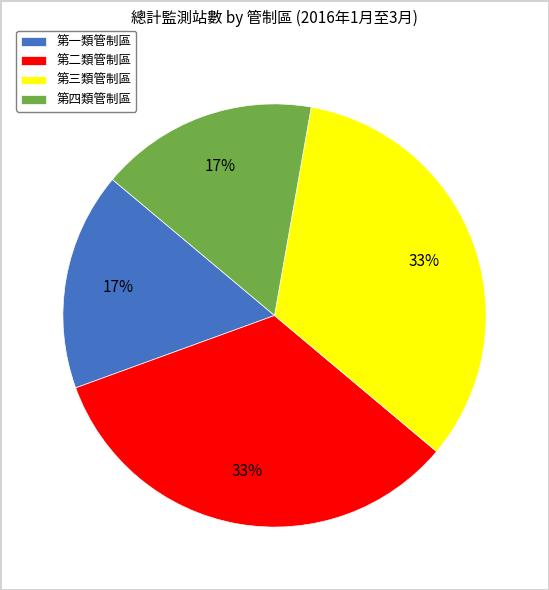

Which has a higher value, 第一類管制區 or 第三類管制區?

第三類管制區